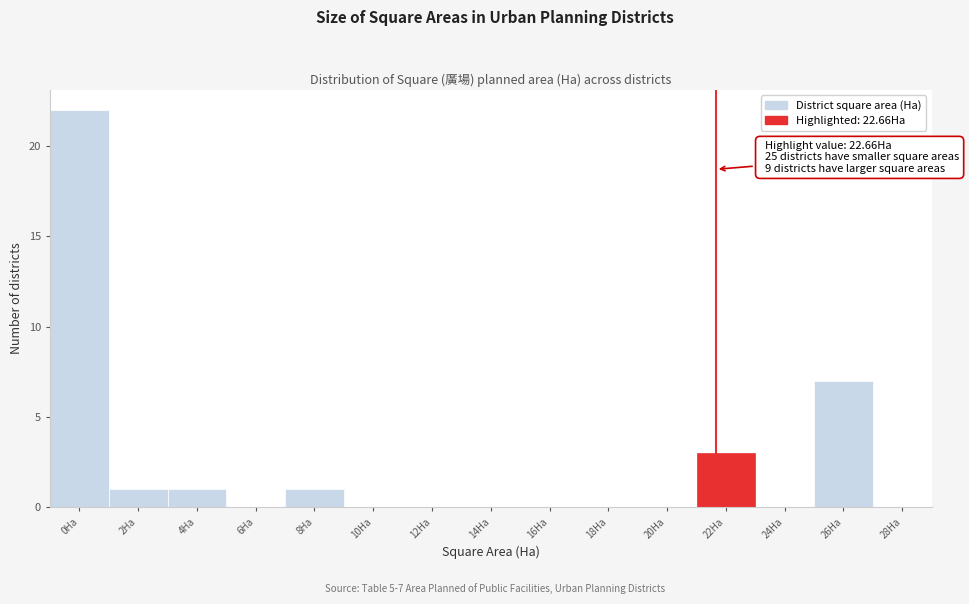

Reading left to right, list all the values displayed in this chart.

0Ha=22	2Ha=1	4Ha=1	6Ha=0	8Ha=1	10Ha=0	12Ha=0	14Ha=0	16Ha=0	18Ha=0	20Ha=0	22Ha=3	24Ha=0	26Ha=7	28Ha=0